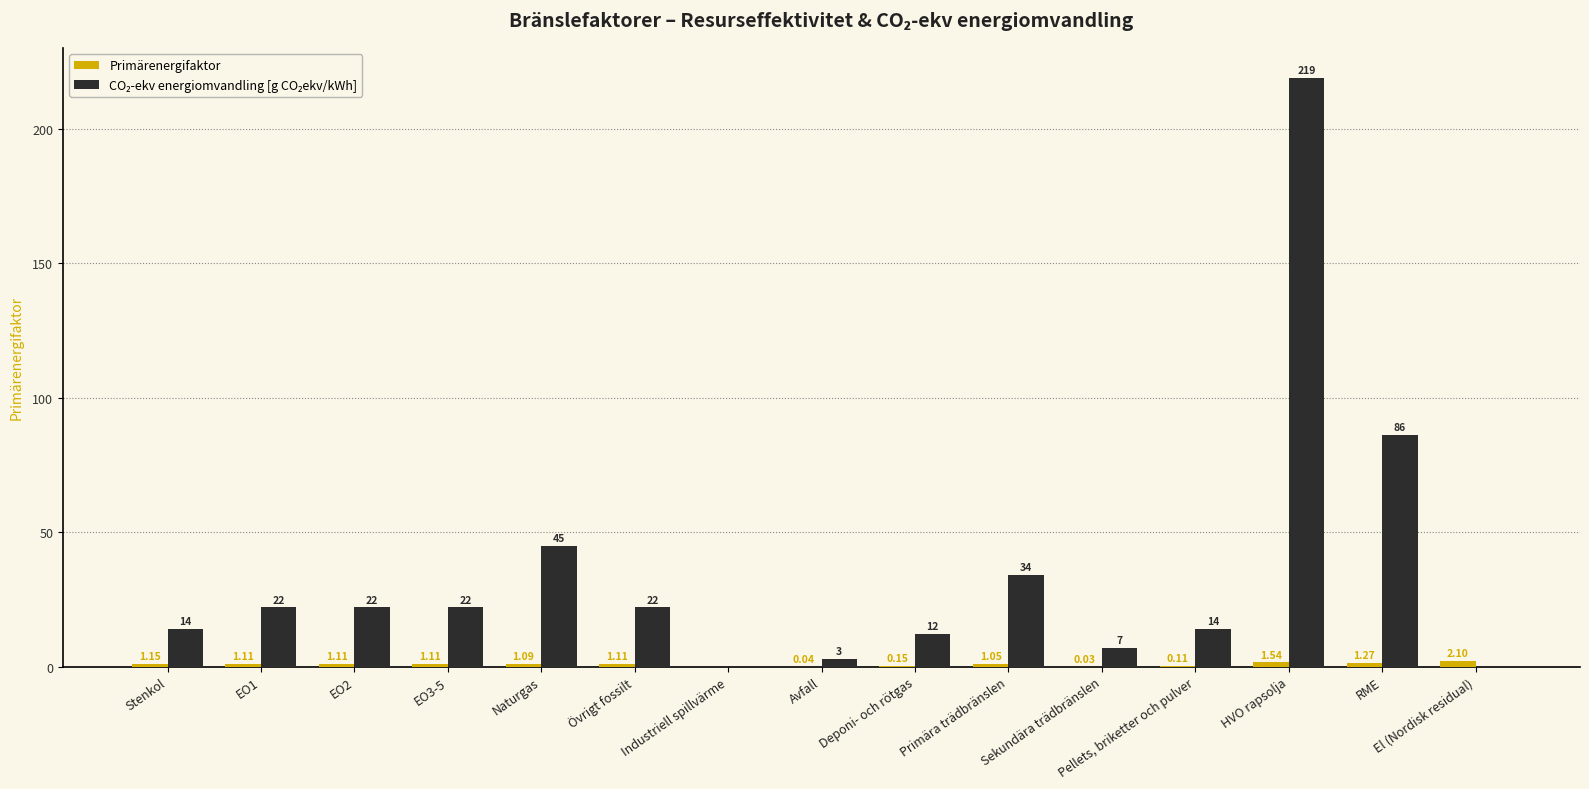

At which category does the chart reach its peak across all series?

HVO rapsolja